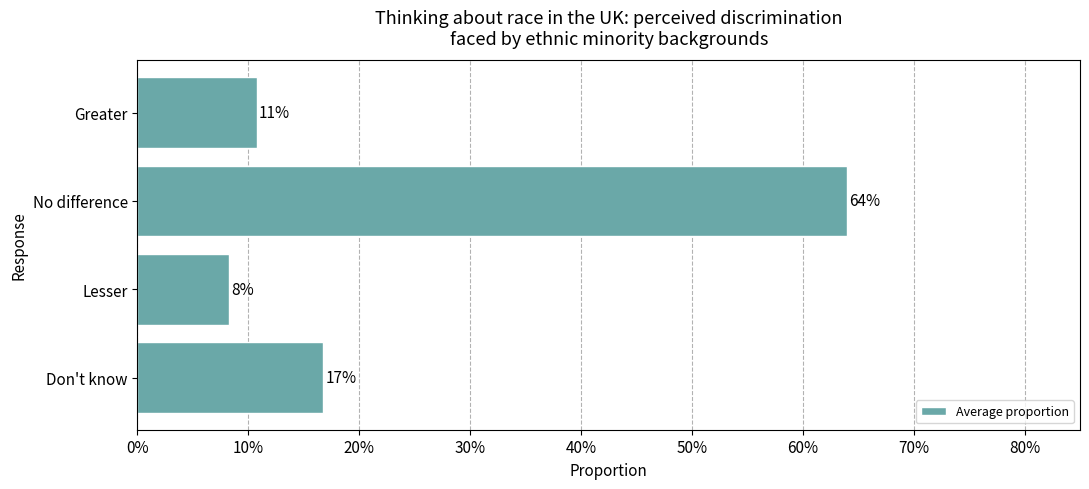

Does the chart contain any negative values?

No